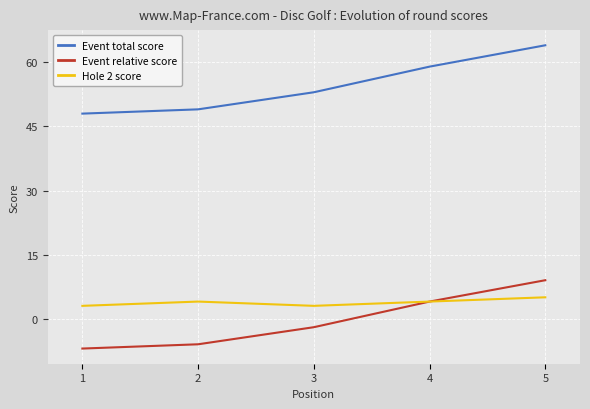

True or false: Event total score and Hole 2 score cross at least once.

False